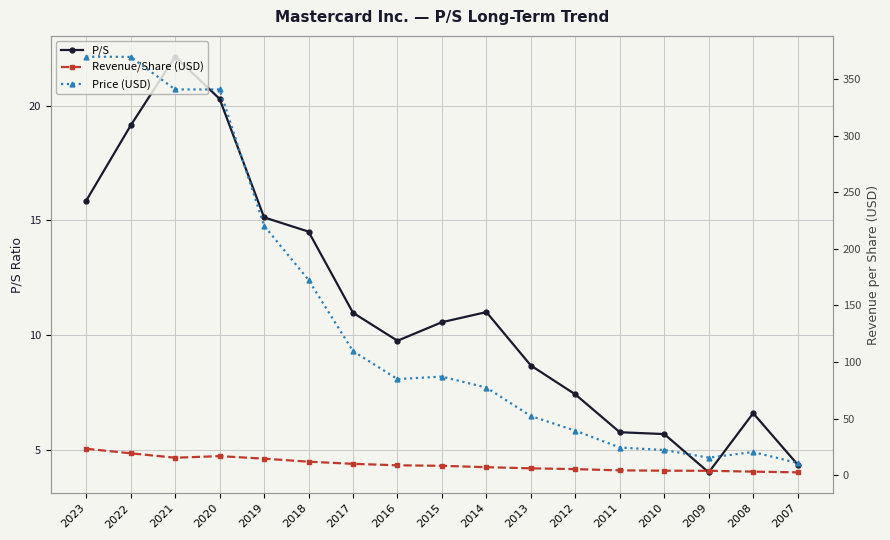

How many lines are shown in the chart?

3